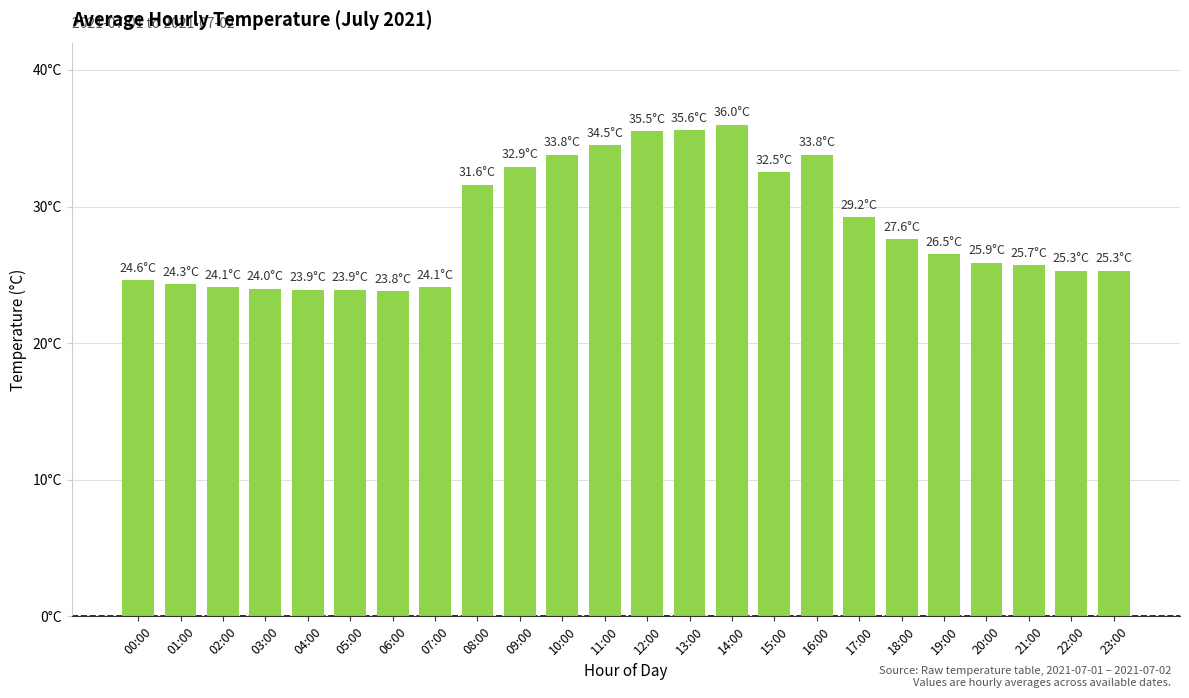

What is the change in value from 11:00 to 19:00?

-8.0